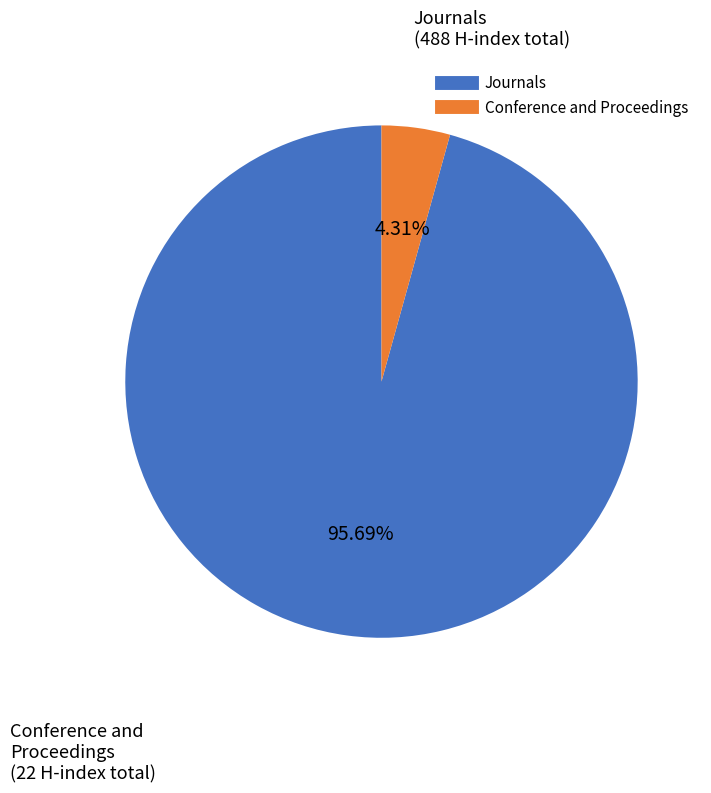

Is there a majority slice in this chart?

Yes